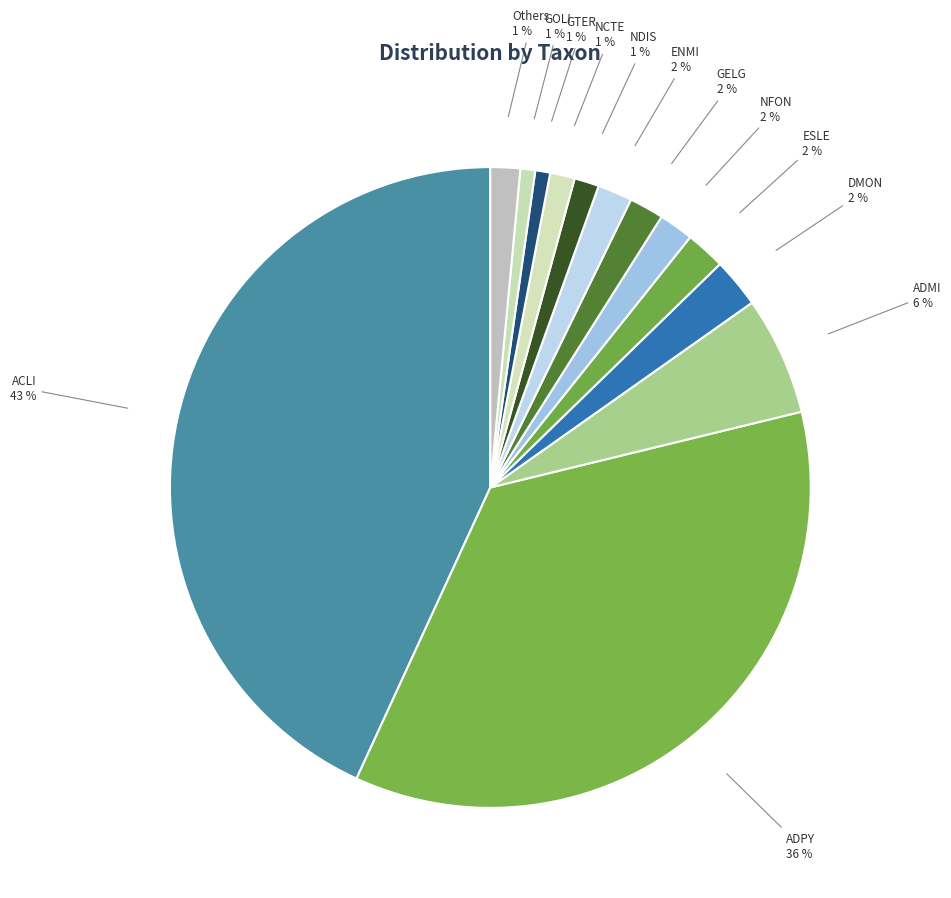

How many slices are in this pie chart?

13